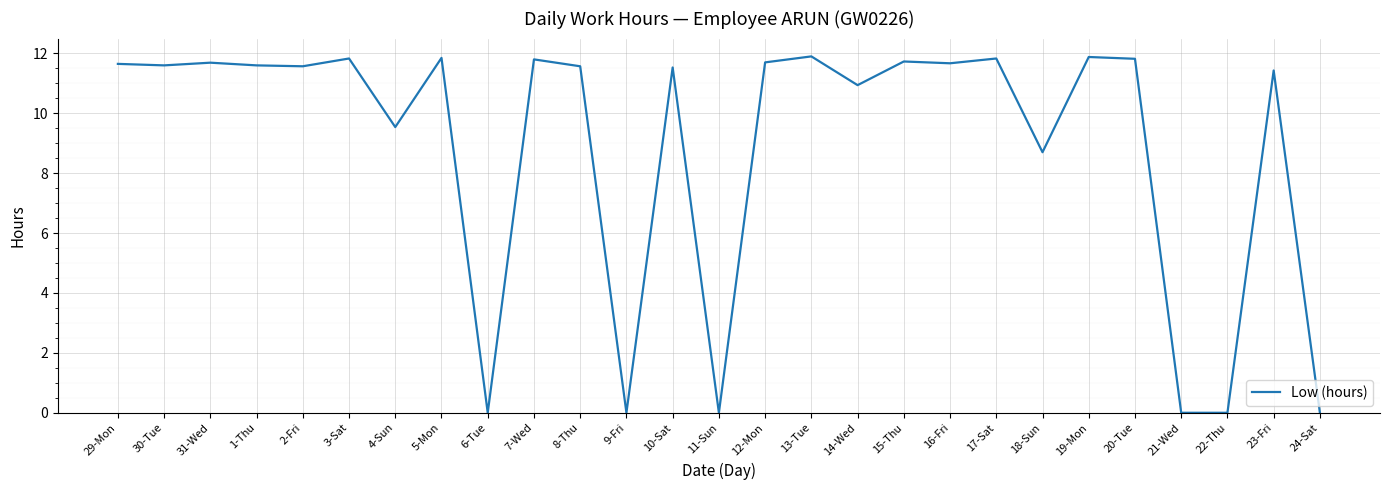

What is the difference between the second highest and minimum values?

11.9